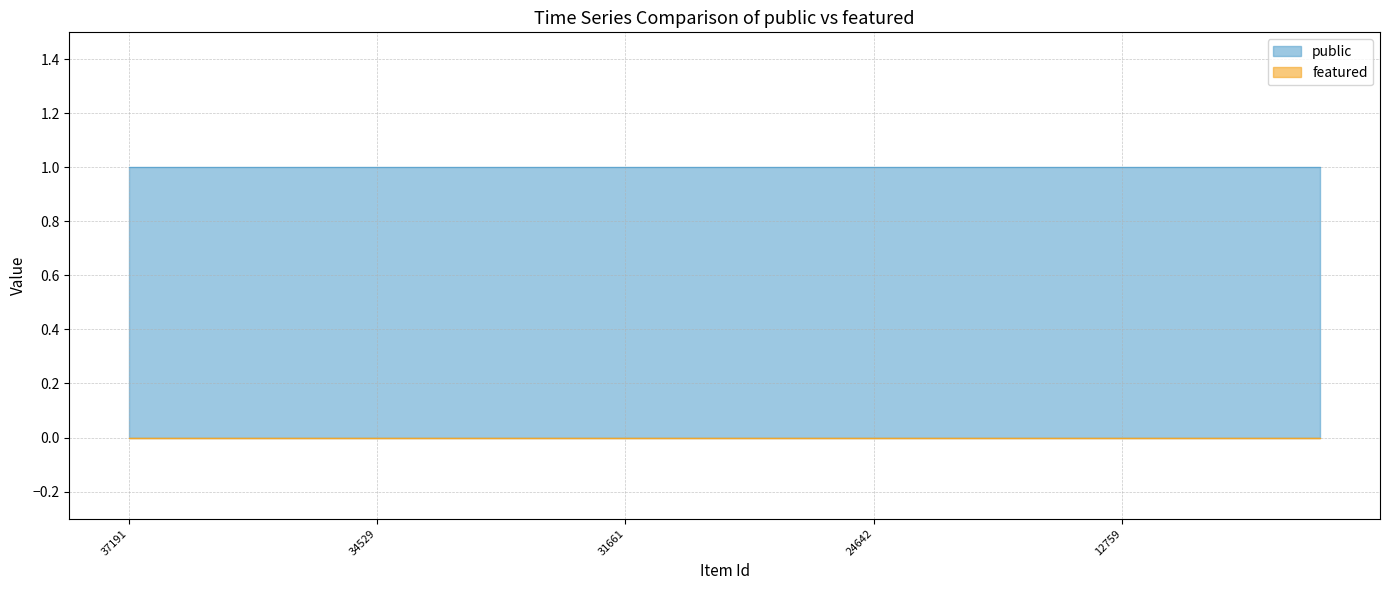

Reading left to right, transcribe all the data shown in this chart.

public: 1	1	1	1	1	1	1	1	1	1	1	1	1	1	1	1	1	1	1	1	1	1	1	1	1
featured: 0	0	0	0	0	0	0	0	0	0	0	0	0	0	0	0	0	0	0	0	0	0	0	0	0